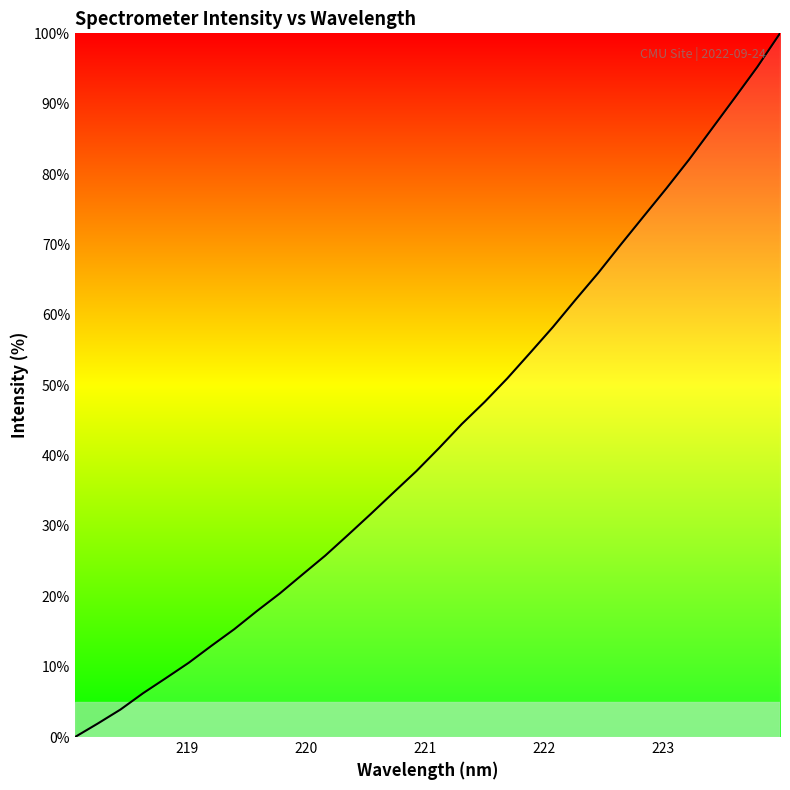

What is the greatest value displayed?

100.0